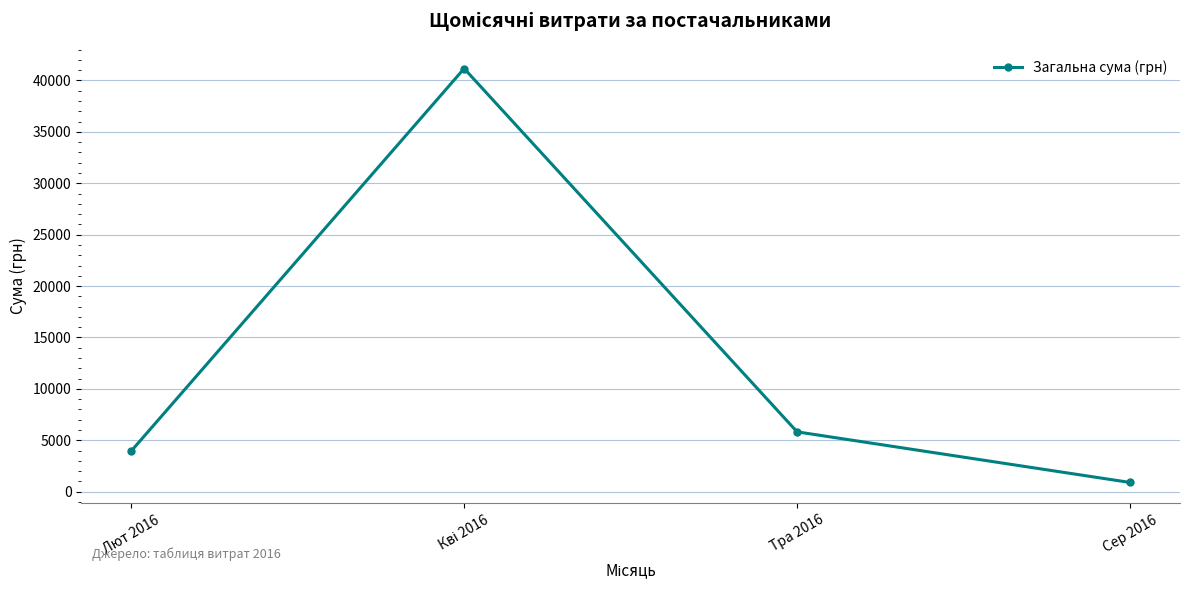

What is the approximate value at Тра 2016?

5819.0